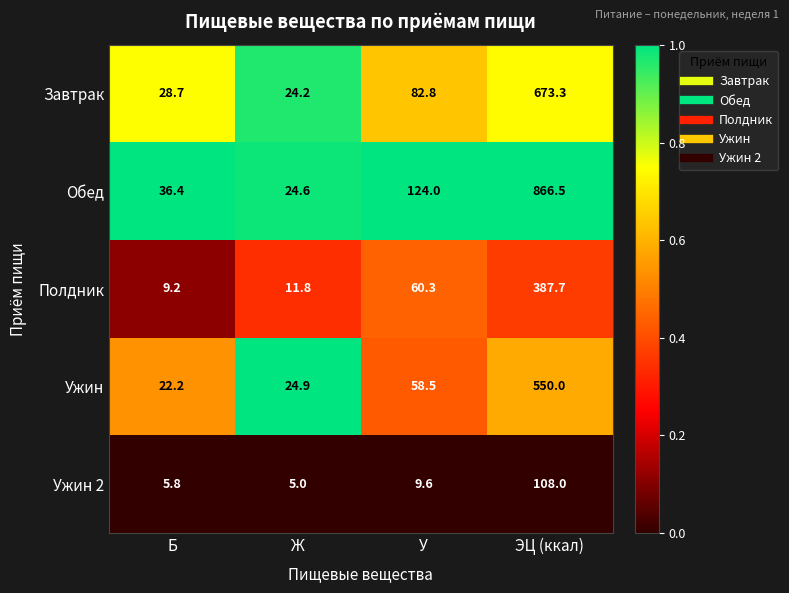

Rank the series by their maximum value, from lowest to highest.

Ужин 2, Полдник, Ужин, Завтрак, Обед